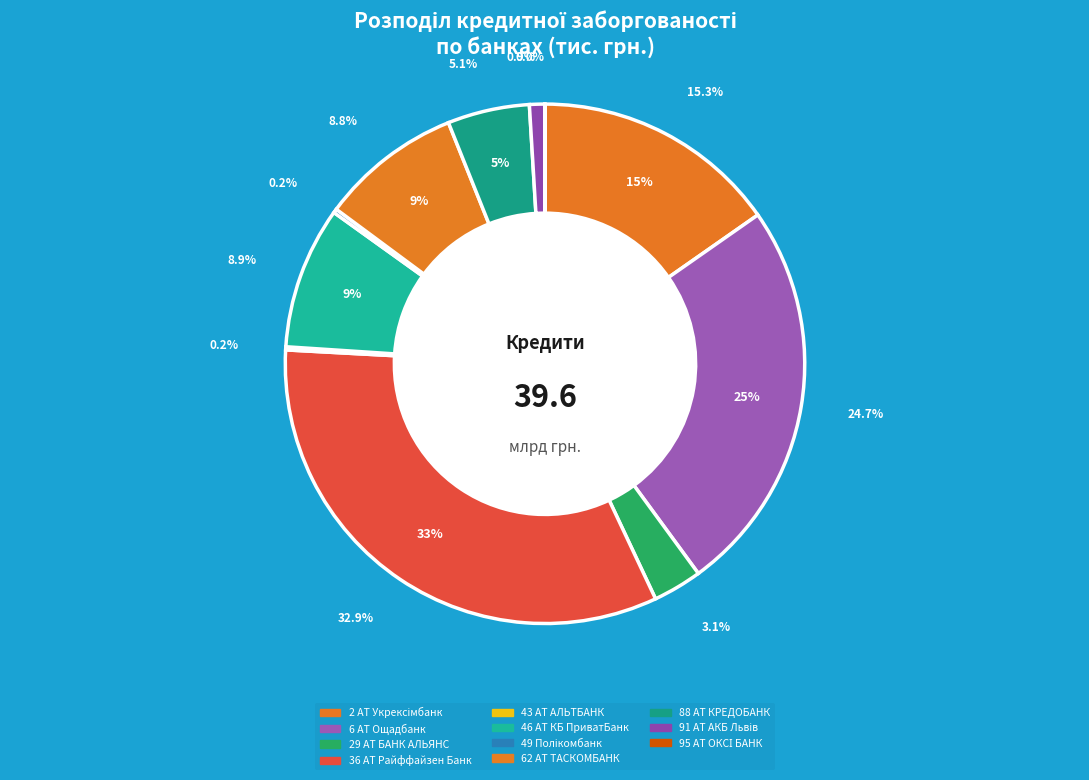

What percentage is the 2 АТ Укрексімбанк slice, to the nearest percent?

15%